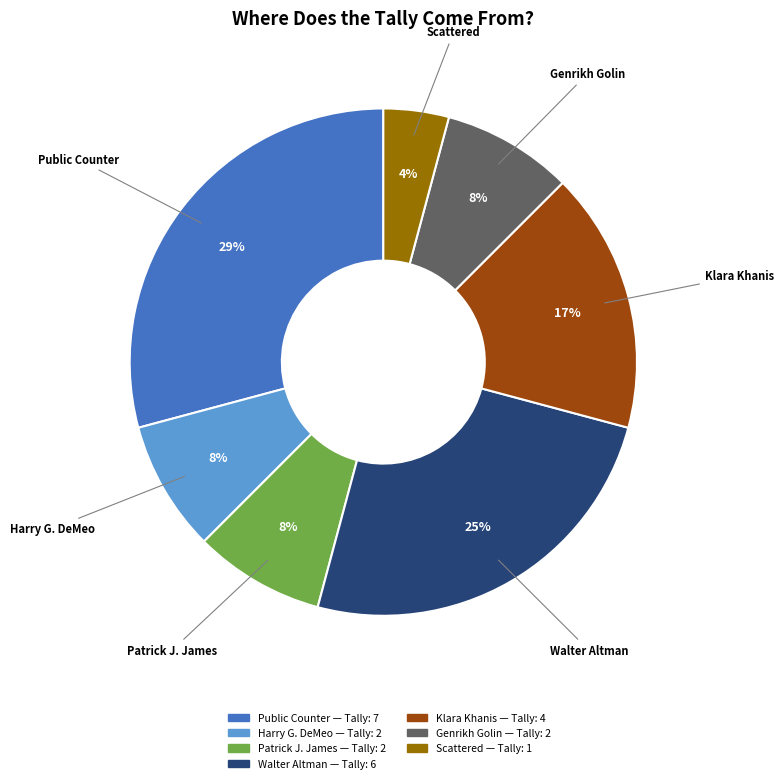

Is it true that Public Counter — Tally: 7 is 44% of the pie?

False